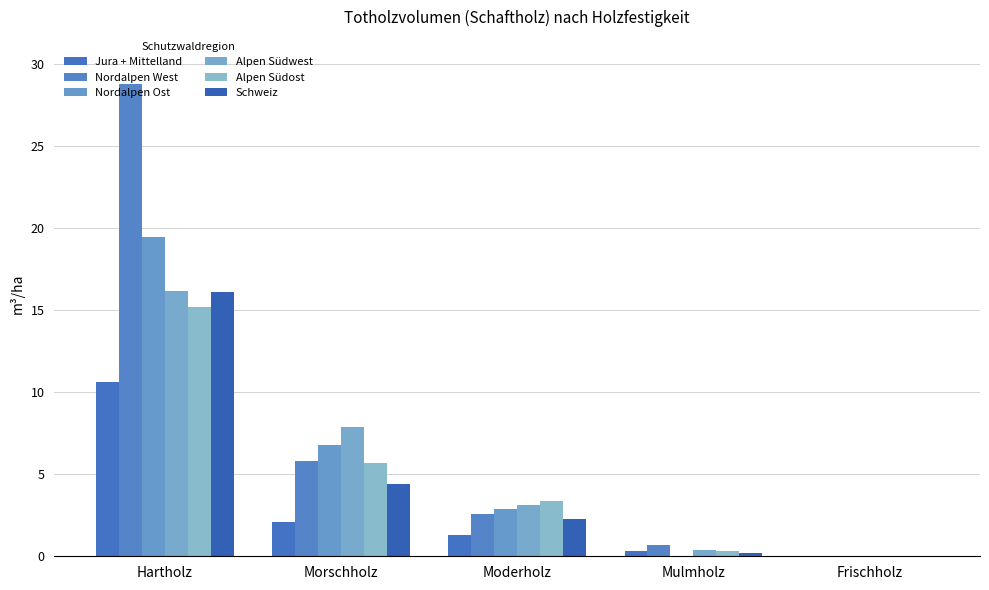

What is the value of the Alpen Südost bar at the 1st from the left?

15.2